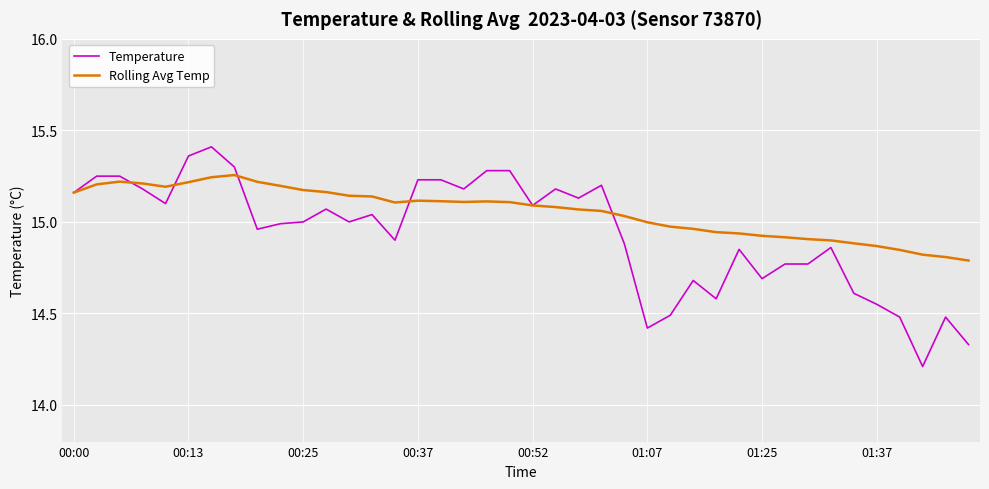

Does the chart display data point markers on the line(s)?

No